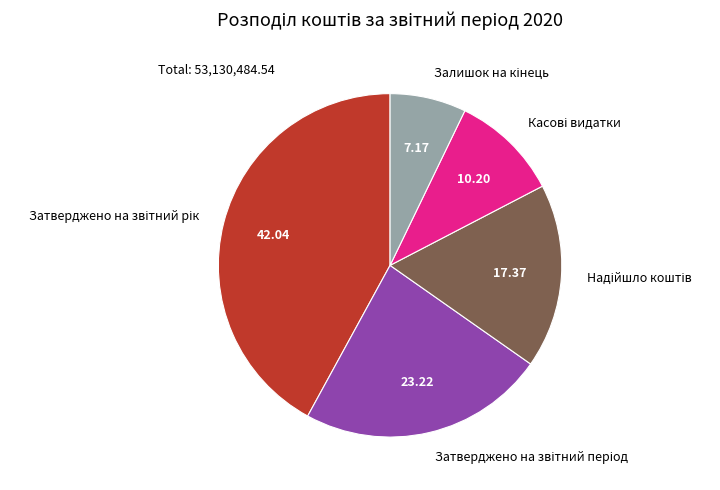

Is there a majority slice in this chart?

No